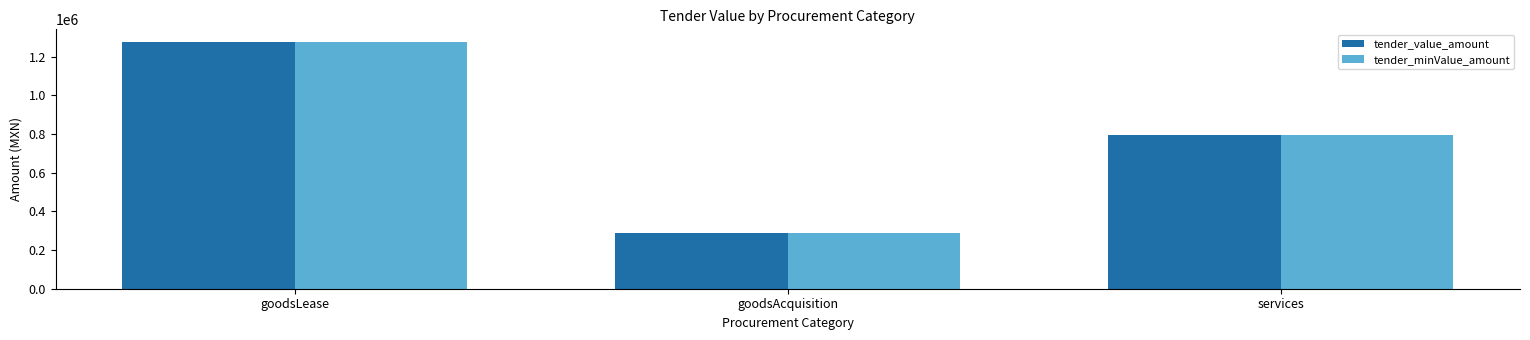

Where does the tender_minValue_amount series first go above 792873?

goodsLease